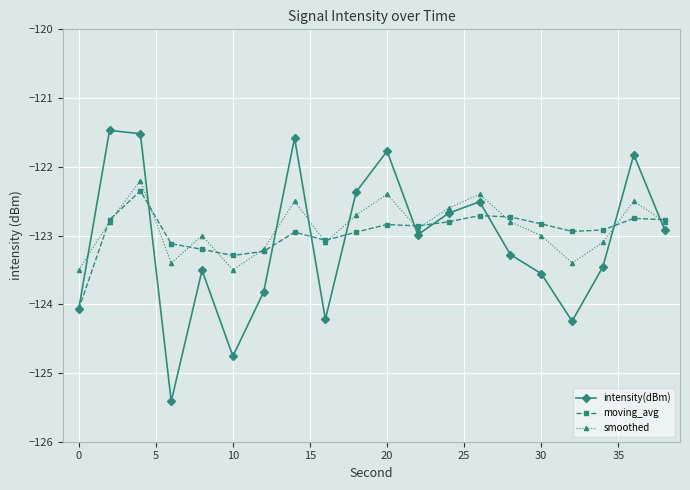

Which series has the largest range (max minus min)?

intensity(dBm)